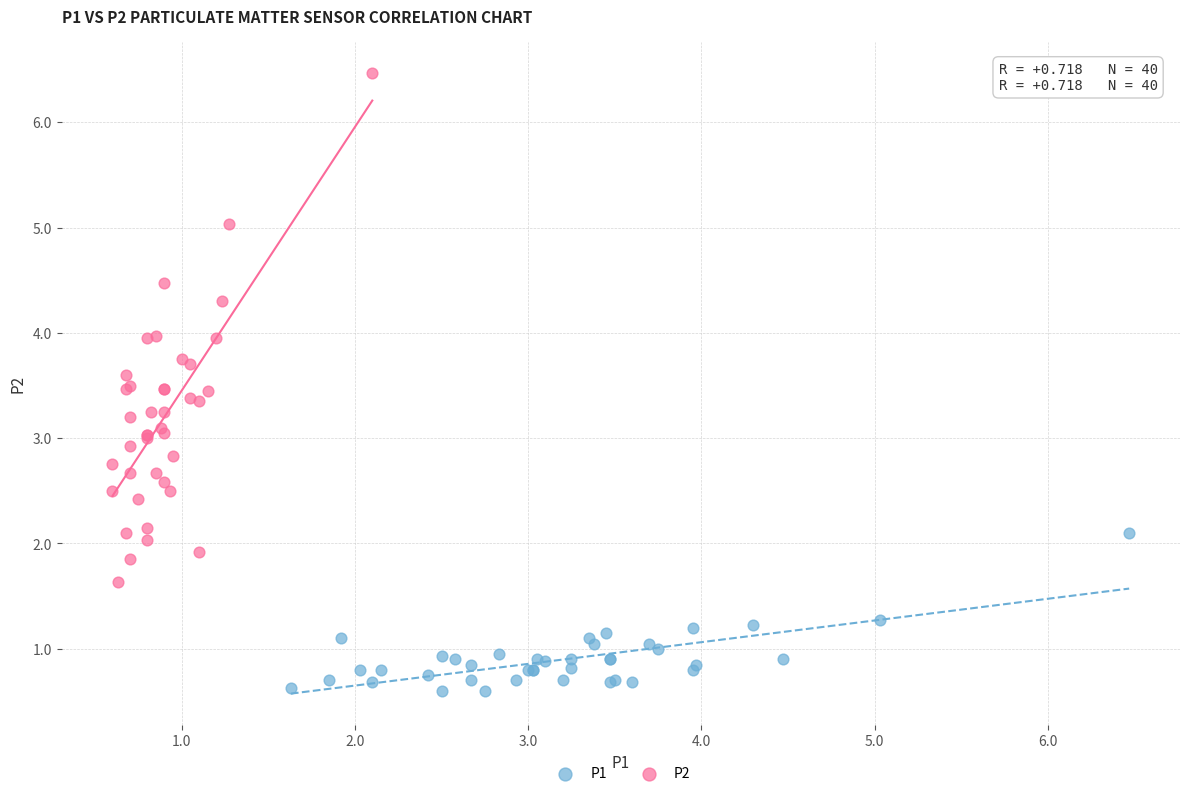

Which series has the widest spread of Y values?

P2